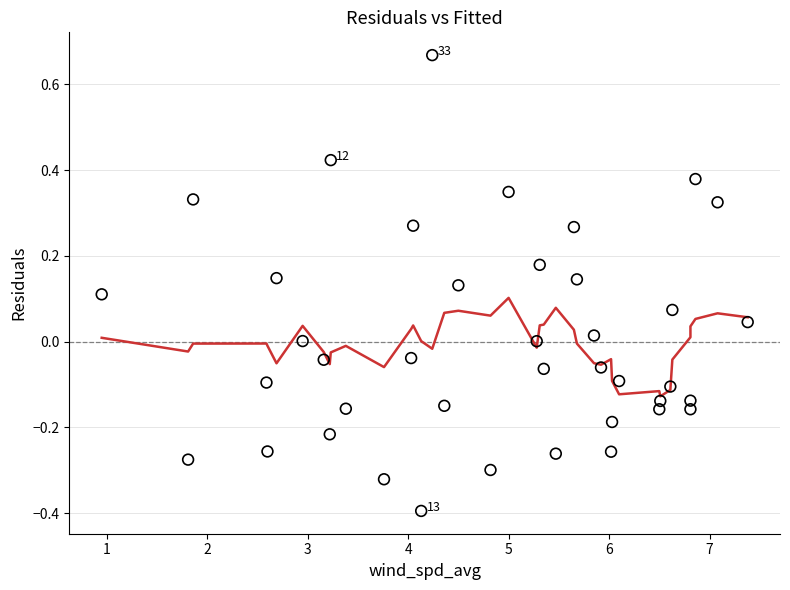

What is the range of X values (max minus min)?

6.4